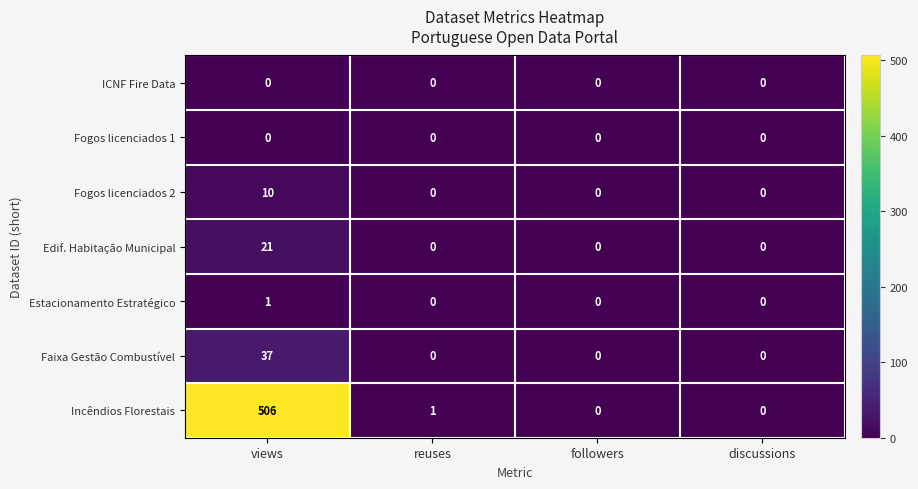

What is the average value of the Incêndios Florestais series?

127